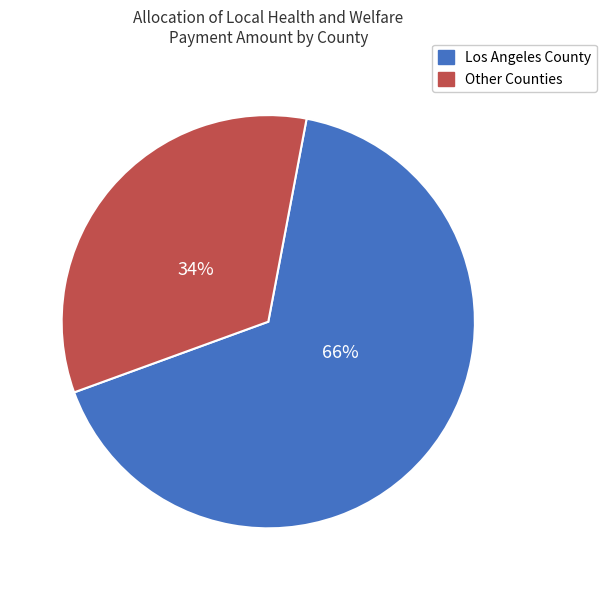

Is there a majority slice in this chart?

Yes